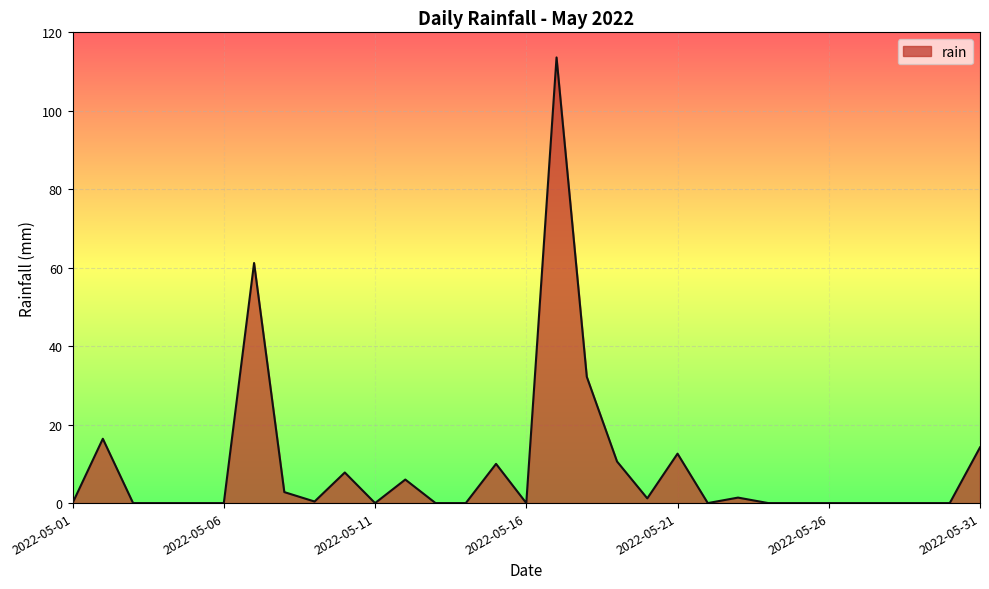

What is the difference between the maximum and minimum values?

113.6